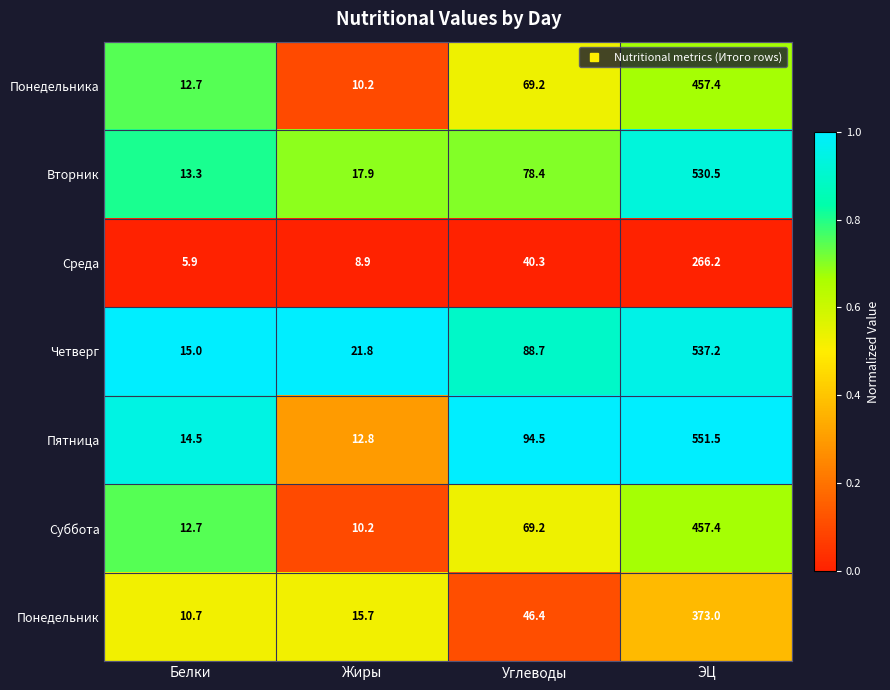

How many distinct data groups are displayed?

7